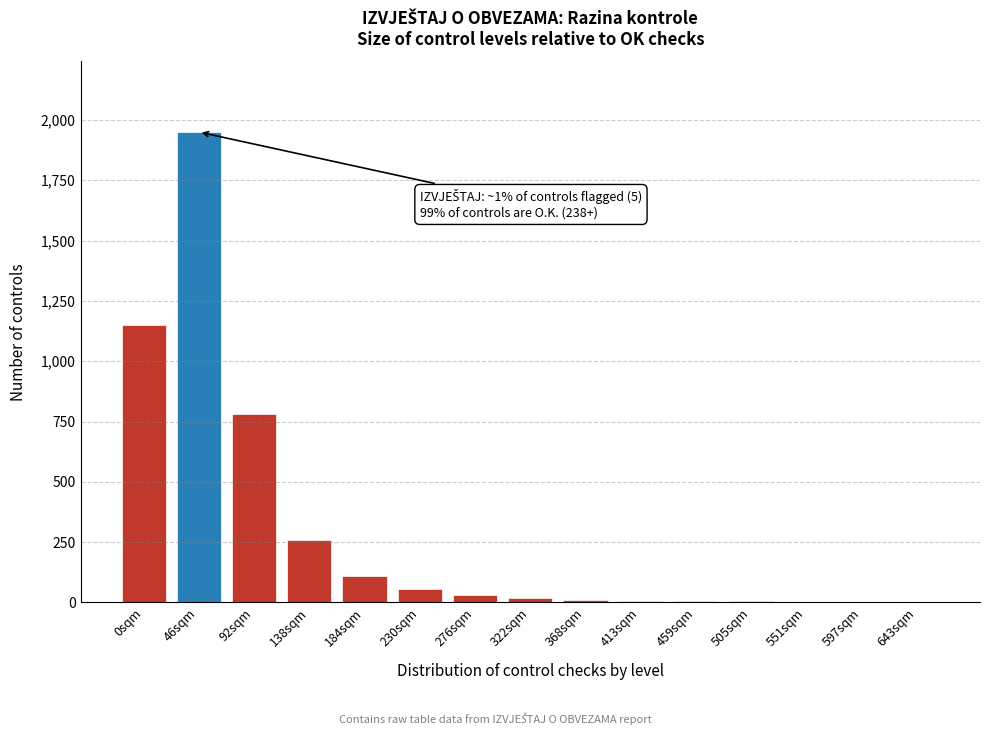

Is it true that the value at 46sqm is 1950?

True